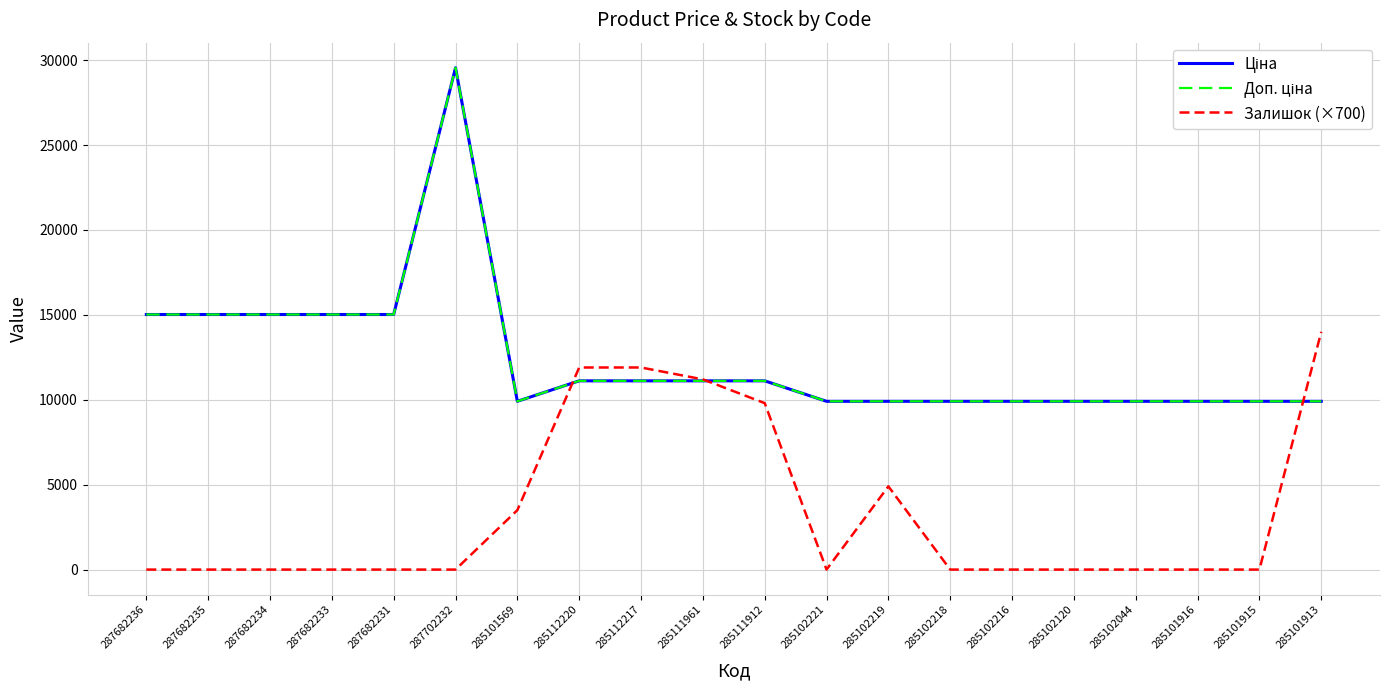

Does the chart have visible grid lines?

Yes